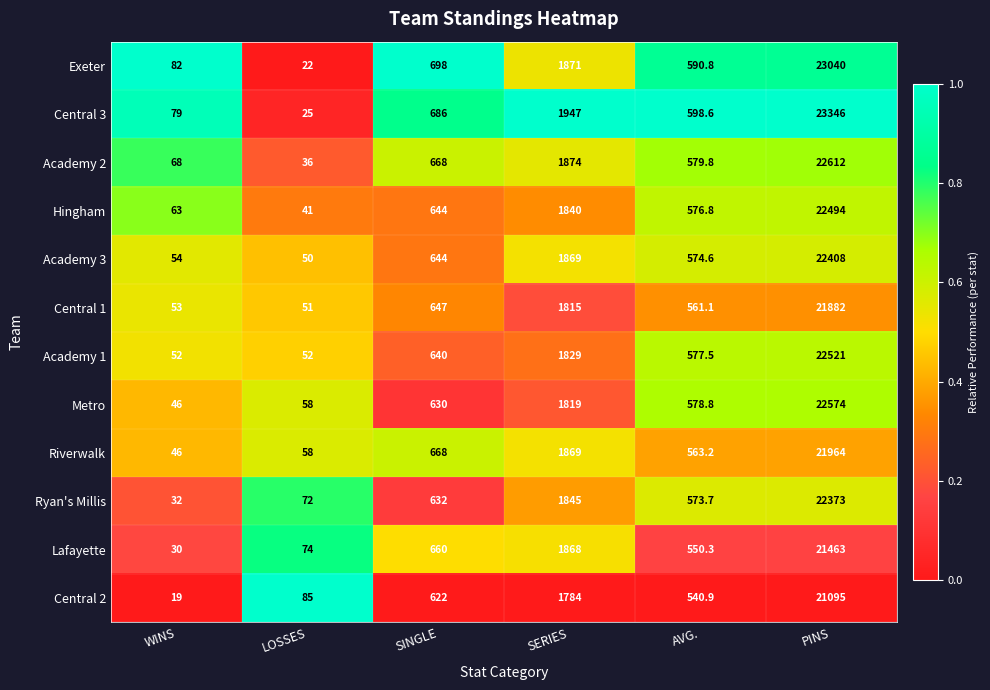

What is the maximum value shown in the chart?

23346.0